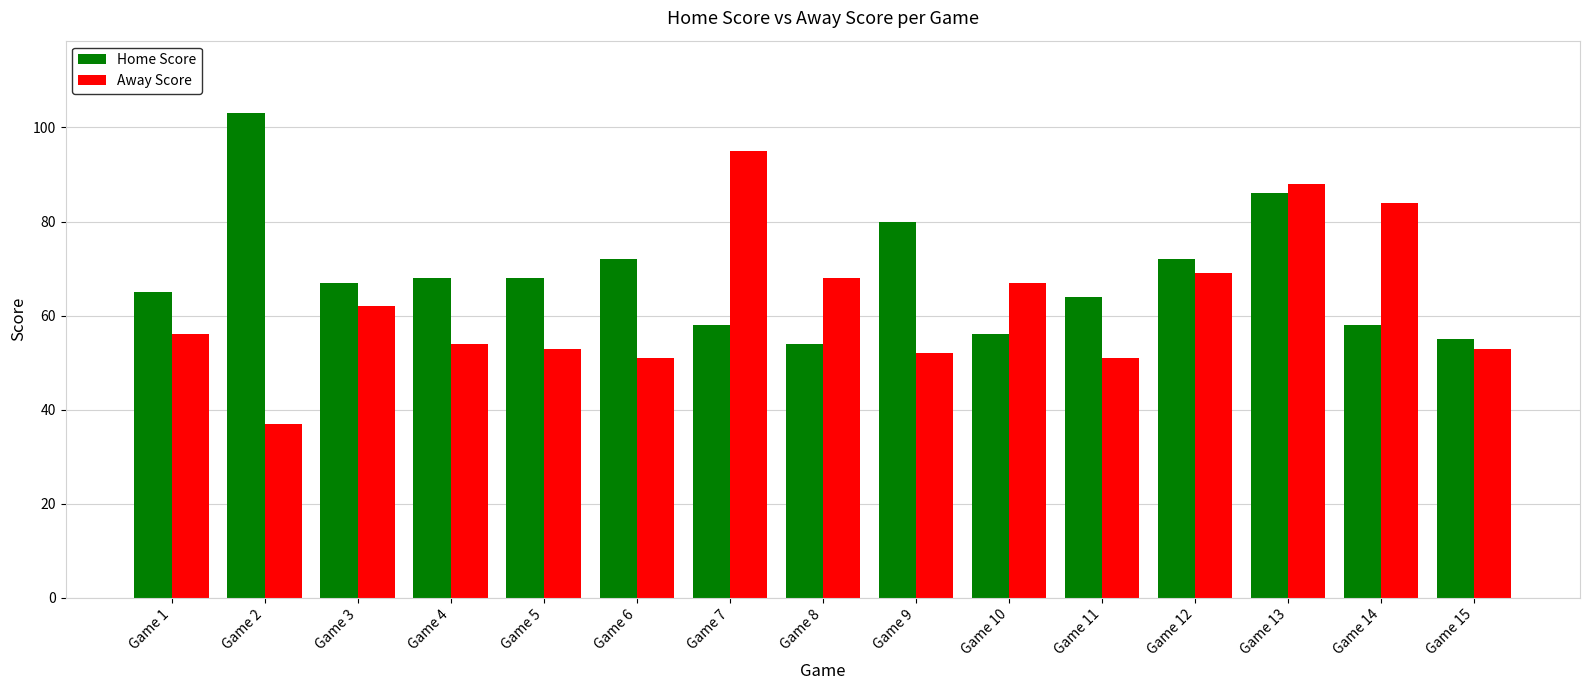

Reading left to right, what are all the values shown in this chart?

Home Score: Game 1=65	Game 2=103	Game 3=67	Game 4=68	Game 5=68	Game 6=72	Game 7=58	Game 8=54	Game 9=80	Game 10=56	Game 11=64	Game 12=72	Game 13=86	Game 14=58	Game 15=55
Away Score: Game 1=56	Game 2=37	Game 3=62	Game 4=54	Game 5=53	Game 6=51	Game 7=95	Game 8=68	Game 9=52	Game 10=67	Game 11=51	Game 12=69	Game 13=88	Game 14=84	Game 15=53